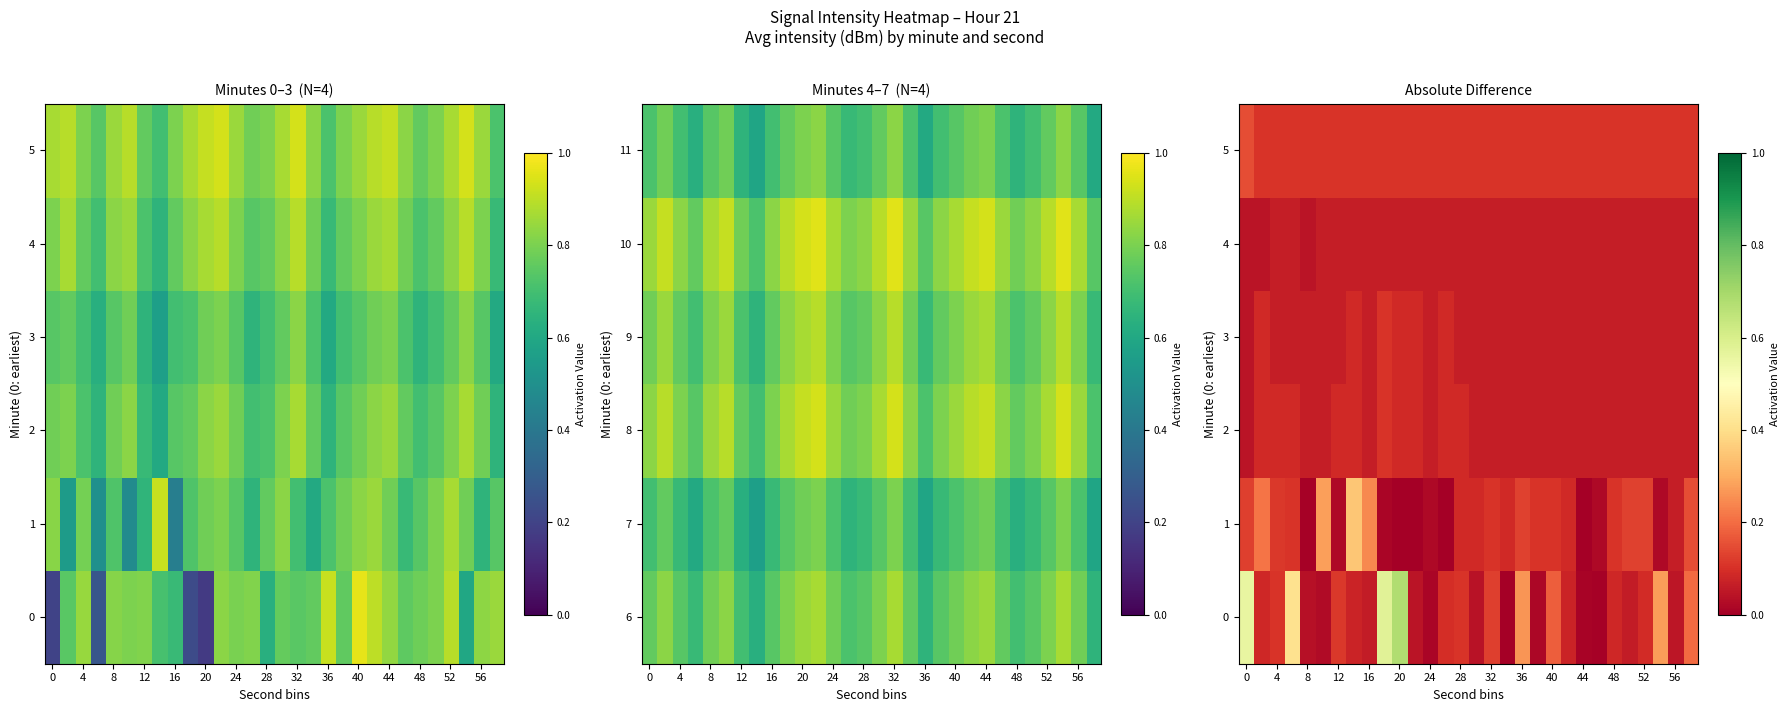

True or false: 2 has a value of 0.2 at 12.

False